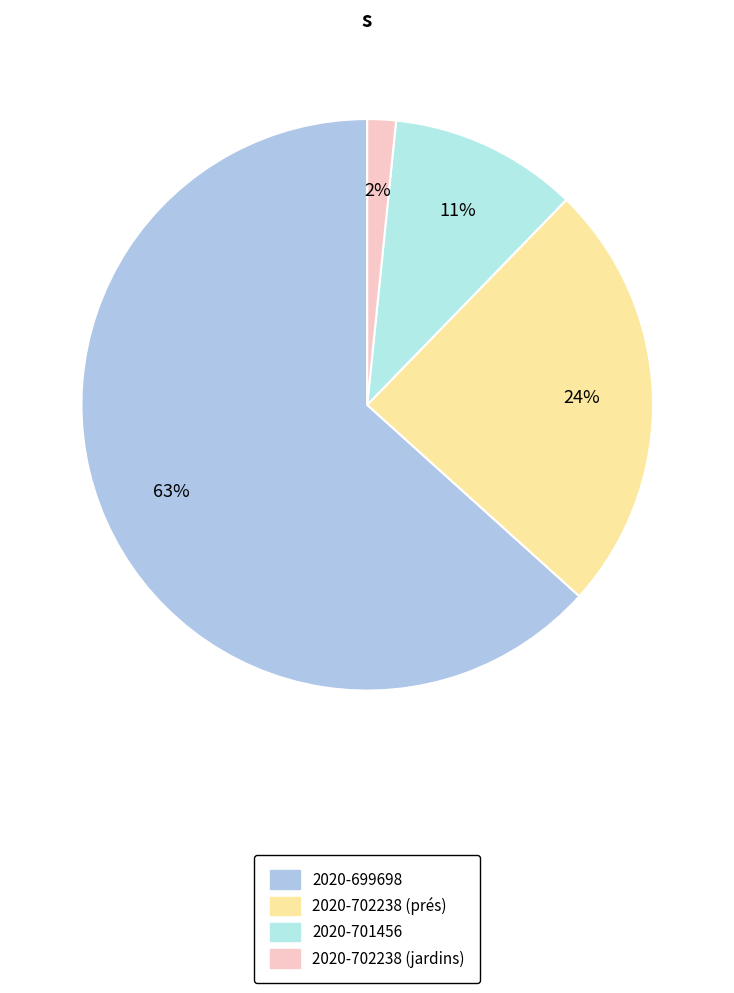

Is 2020-702238 (prés) the majority of the pie?

No